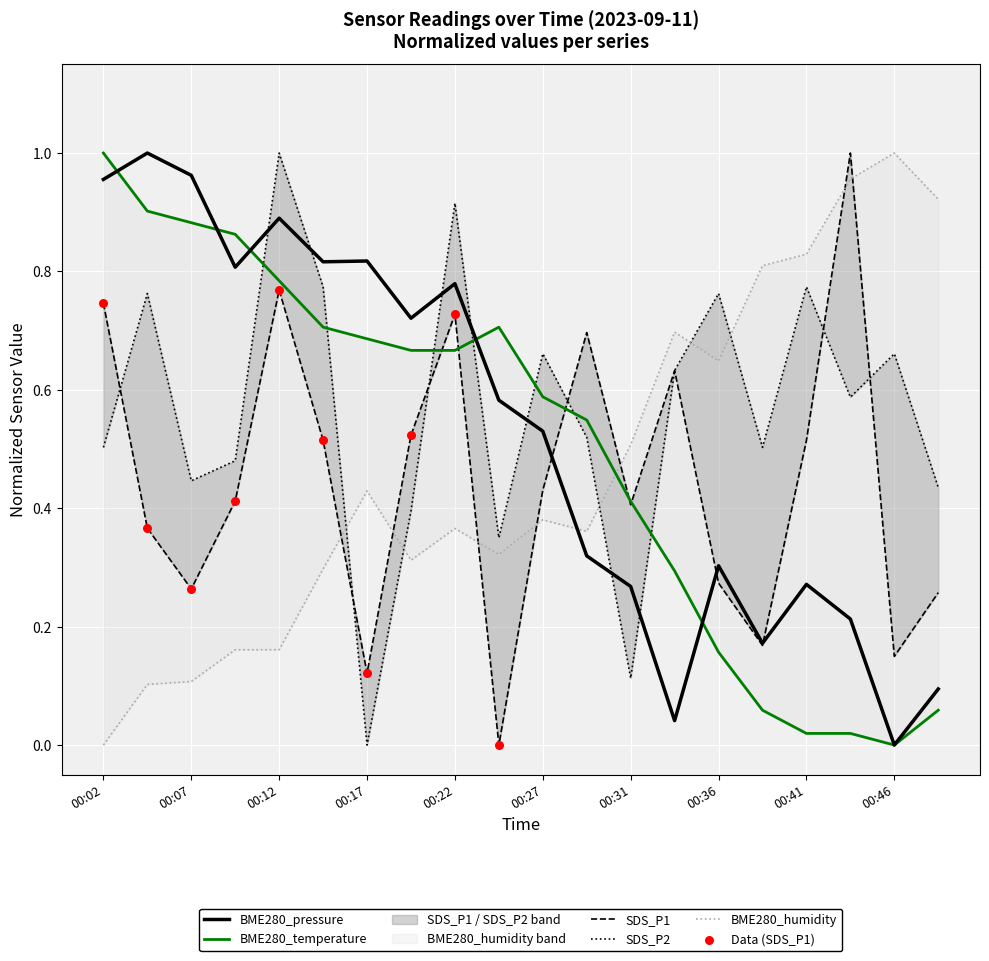

At how many categories does at least one series exceed 0?

20